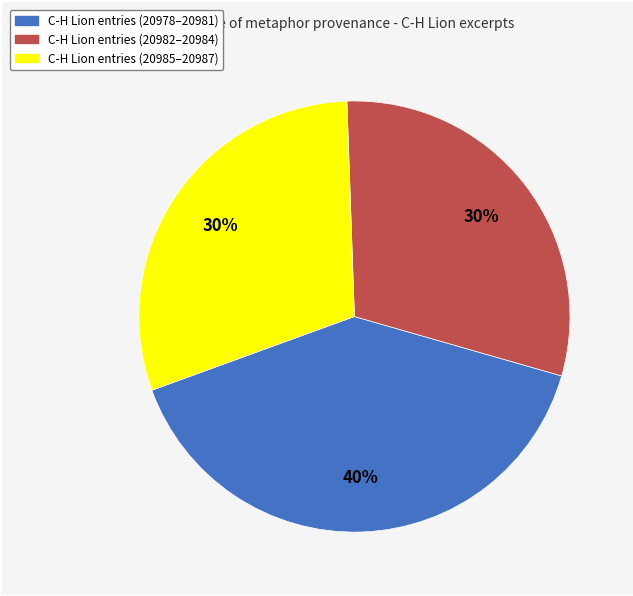

Is there any slice that represents more than half of the pie?

No